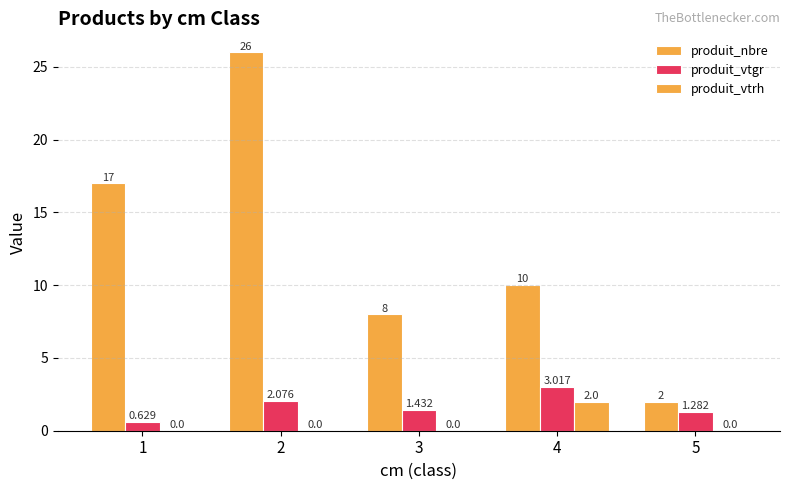

Are the bars grouped side by side (vs. stacked)?

Yes